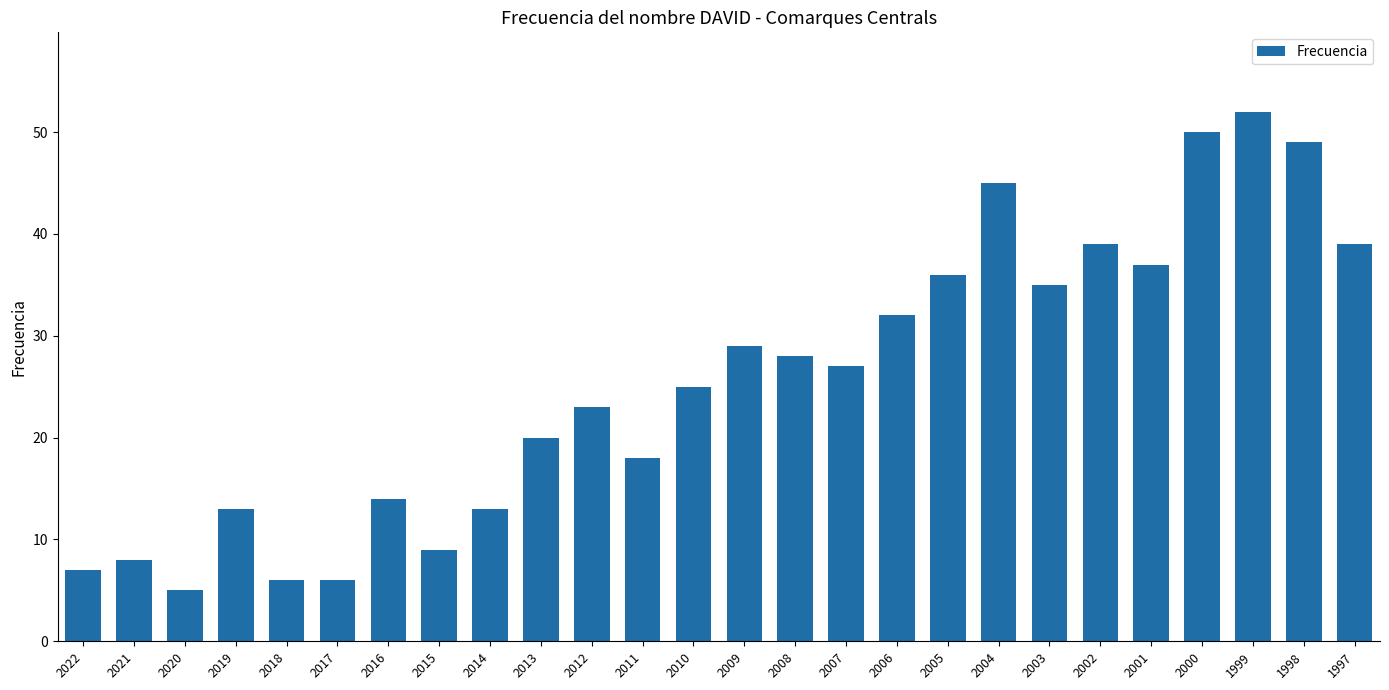

Reading left to right, list all the values displayed in this chart.

7	8	5	13	6	6	14	9	13	20	23	18	25	29	28	27	32	36	45	35	39	37	50	52	49	39